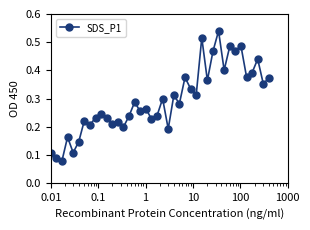

What is the sum of all values?

11.8